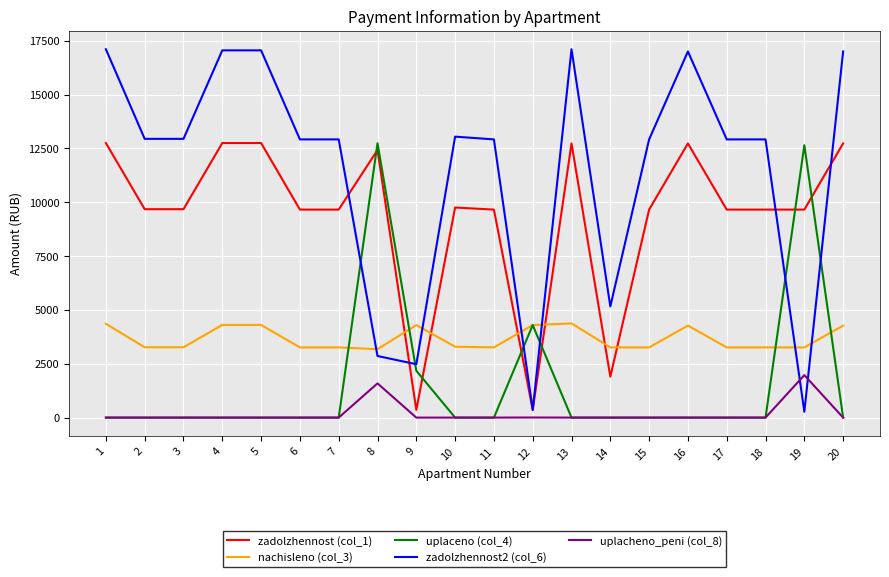

At how many categories does at least one series exceed 133?

20